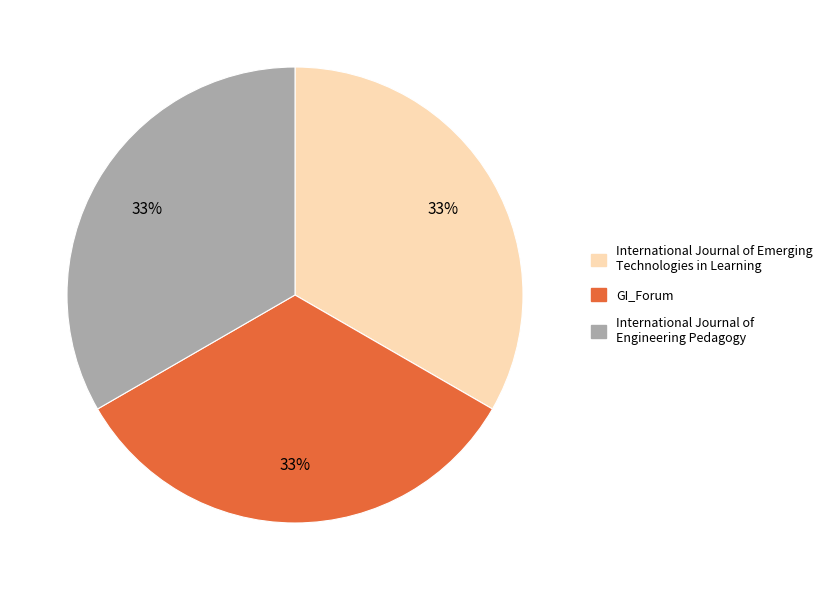

How many segments does this pie chart have?

3